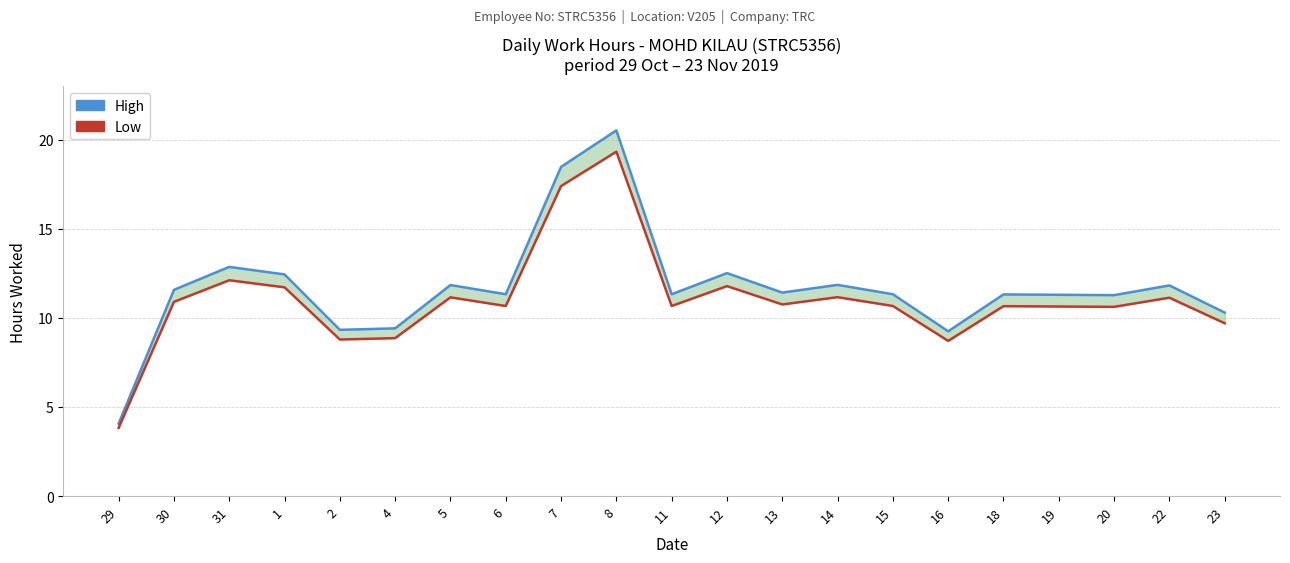

What is the sum of the High values at 15 and 20?

22.6